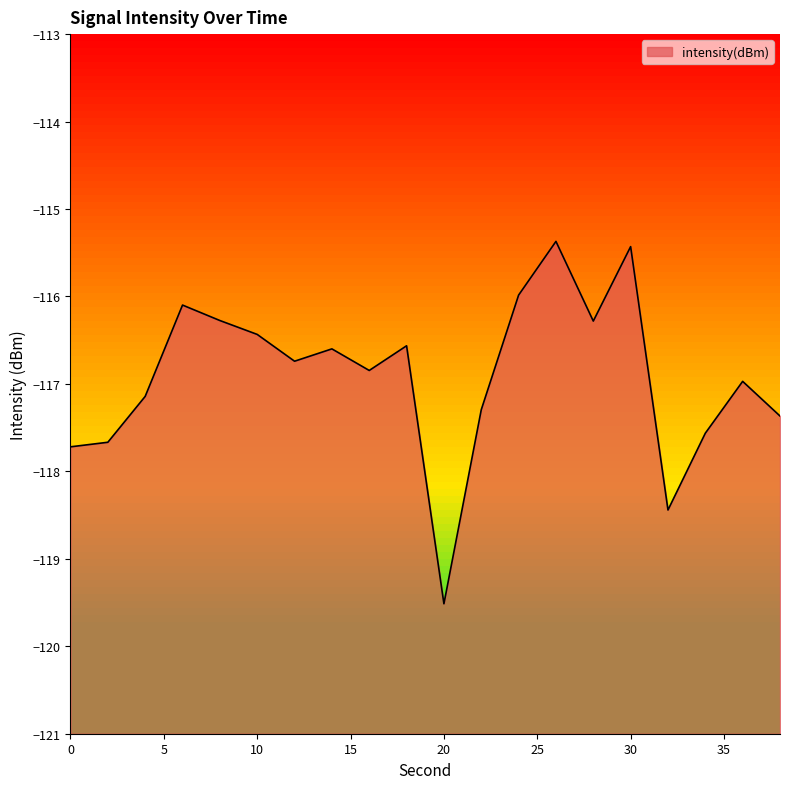

At which category does the data reach its first local valley?

12